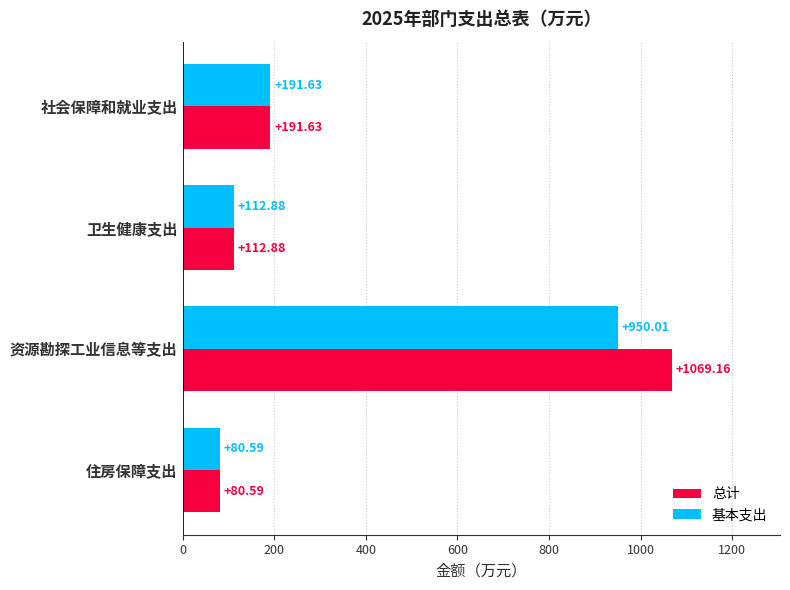

What is the total value across all series at 资源勘探工业信息等支出?

2019.2